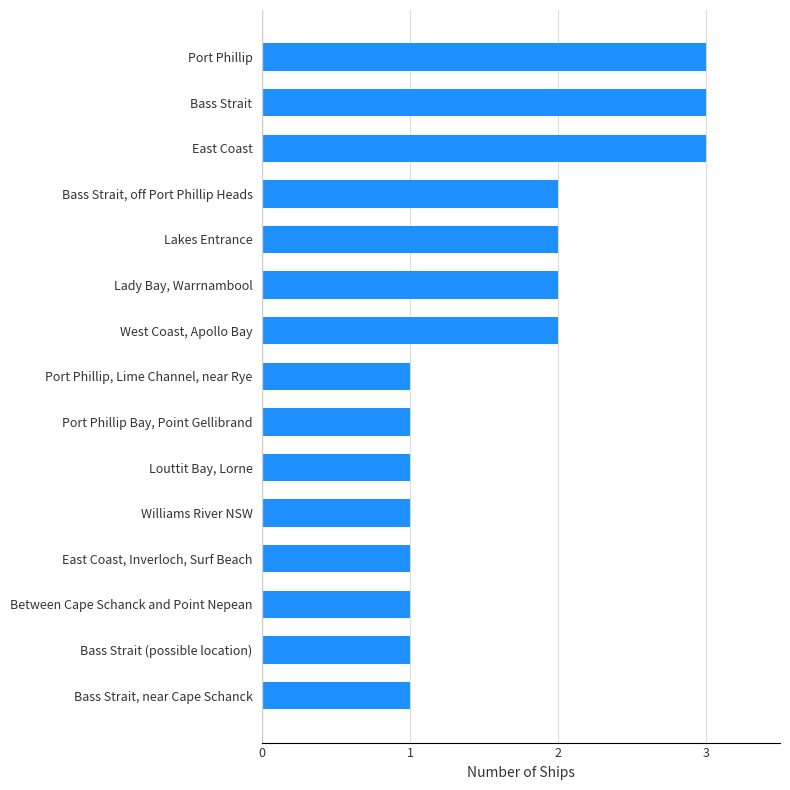

What is the maximum value shown in the chart?

3